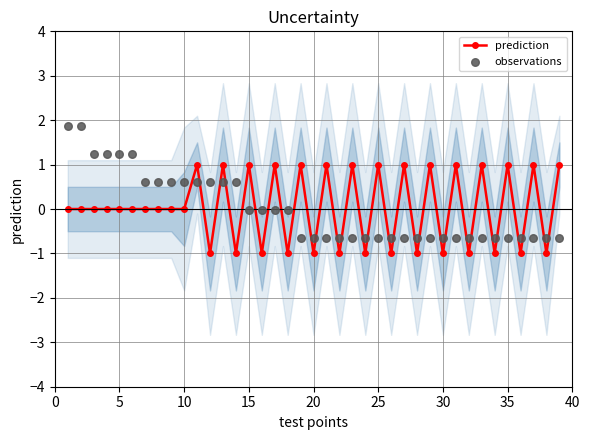

Which series contains the lowest Y value?

prediction